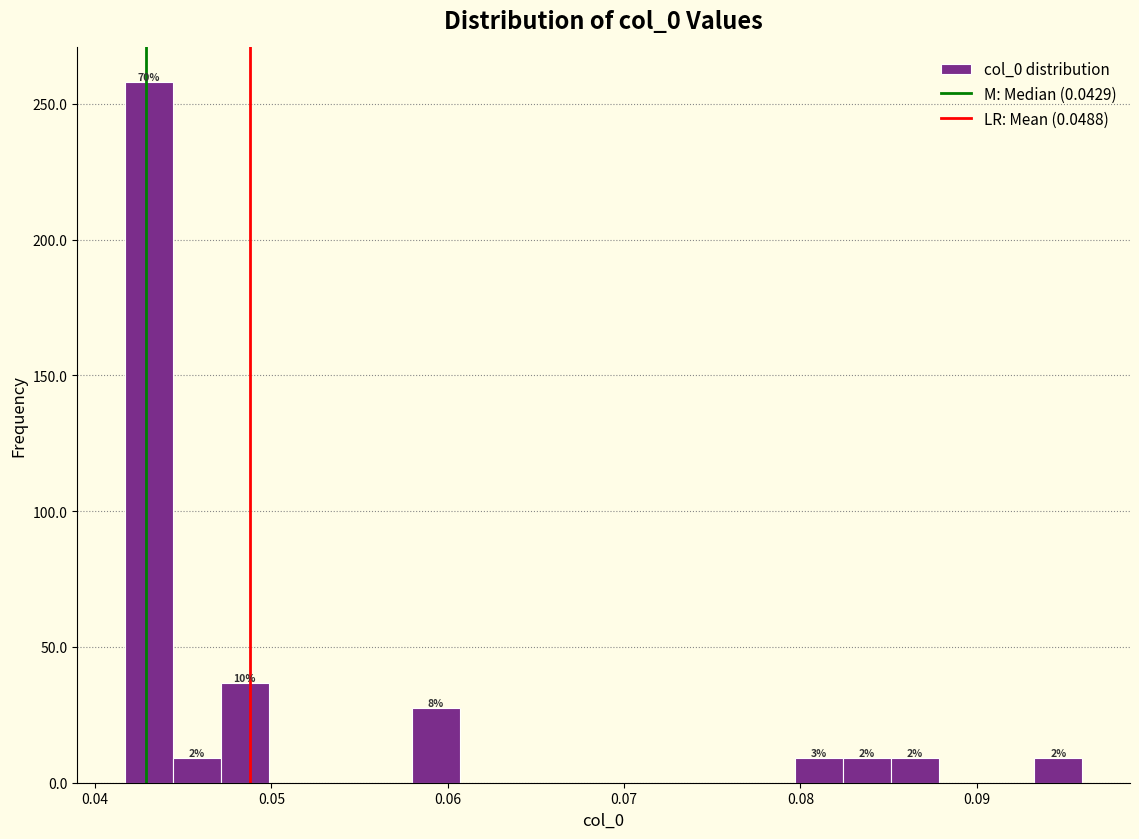

Read against the x-axis, roughly where is the centre of the tallest bar?

0.043